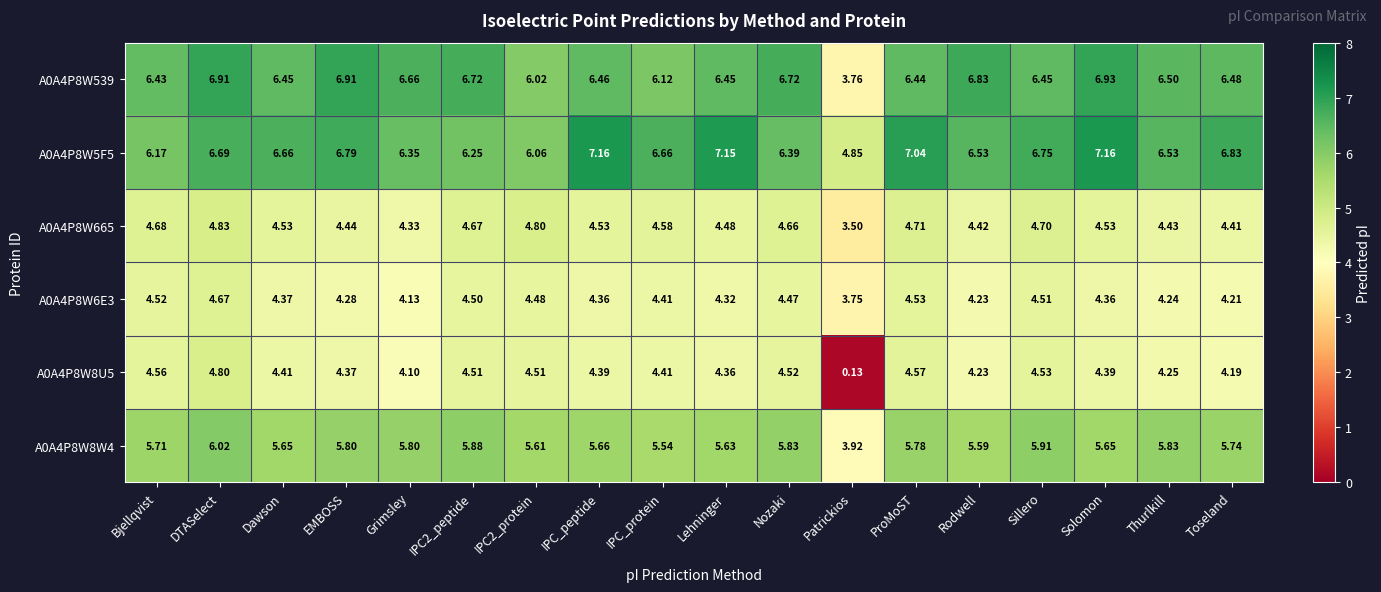

At which category is the sum across all series the highest?

DTASelect